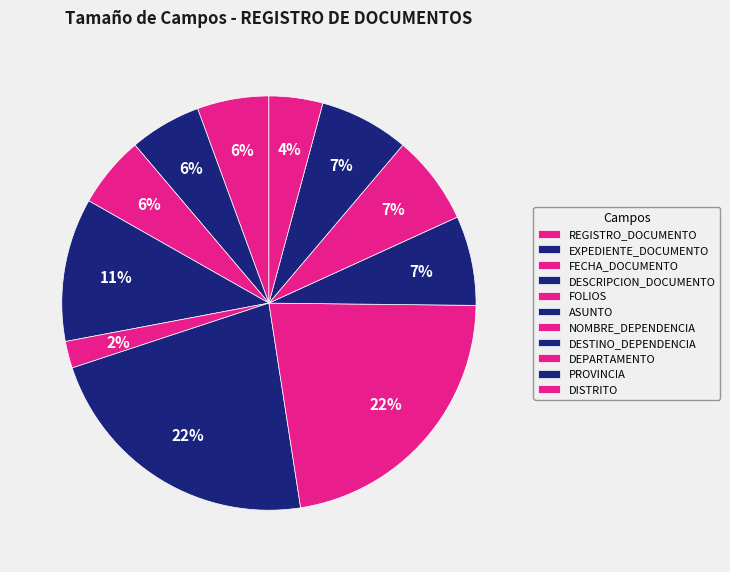

Combined, do ASUNTO and EXPEDIENTE_DOCUMENTO account for over 50%?

No